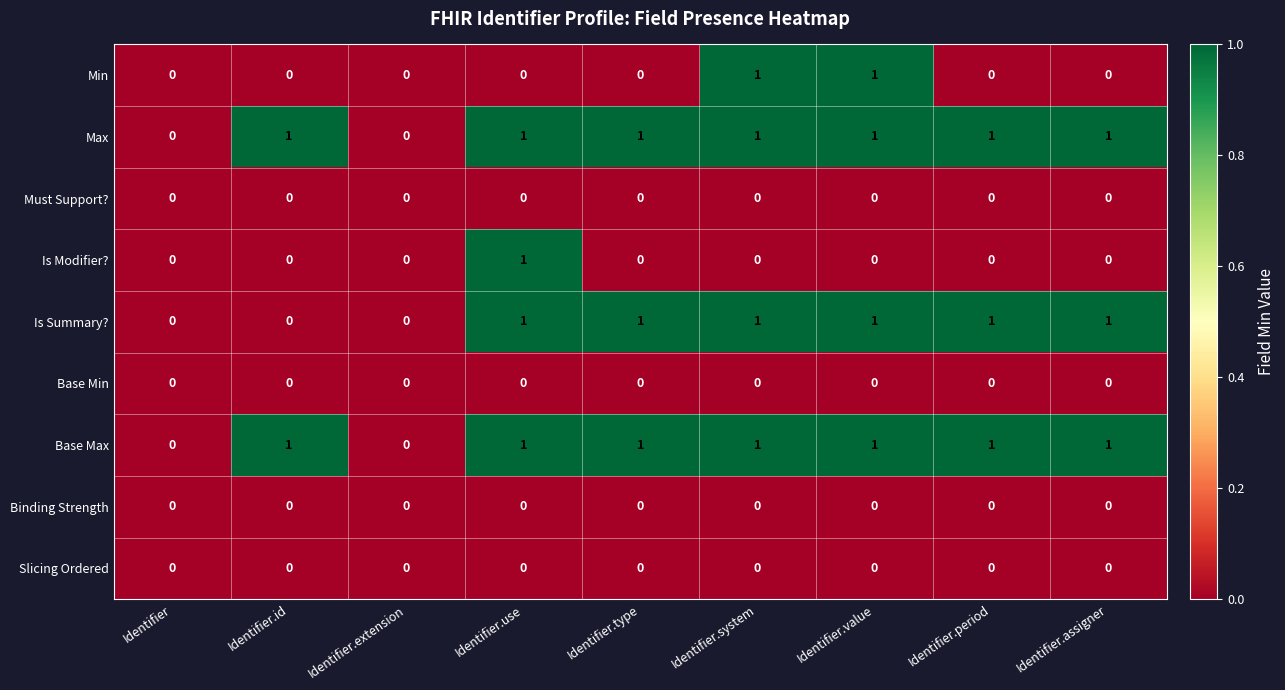

Is the value of Is Summary? at Identifier.assigner greater than the value of Is Modifier? at Identifier.assigner?

Yes